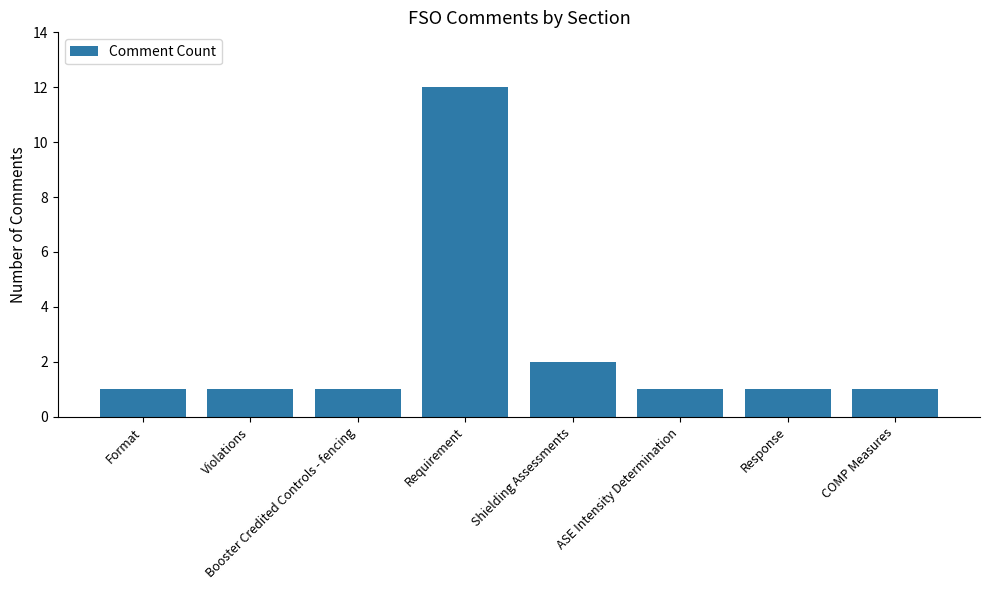

What is the smallest value displayed?

1